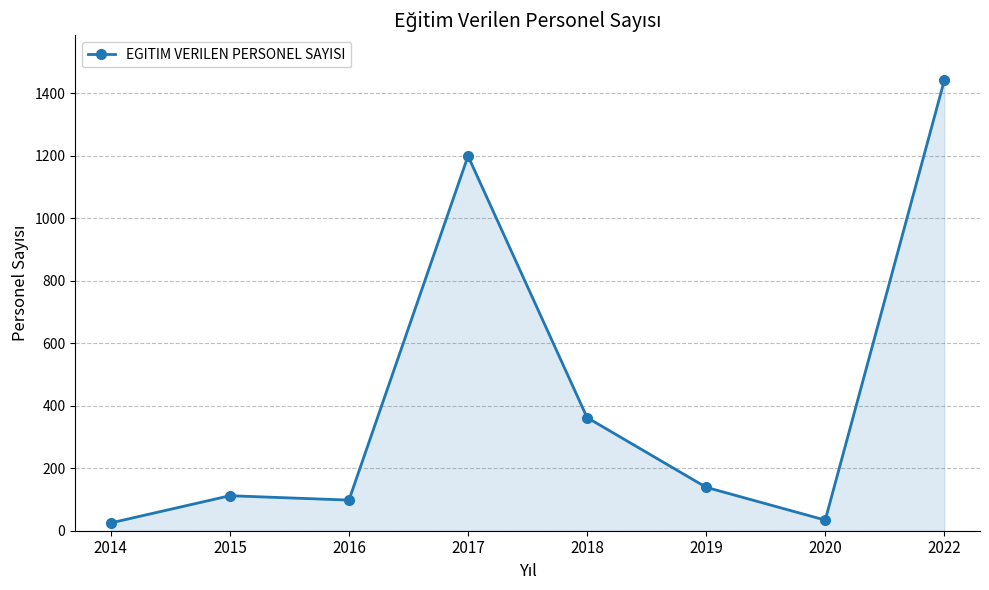

Reading left to right, what are all the values shown in this chart?

2014=25	2015=112	2016=98	2017=1199	2018=362	2019=139	2020=34	2022=1441